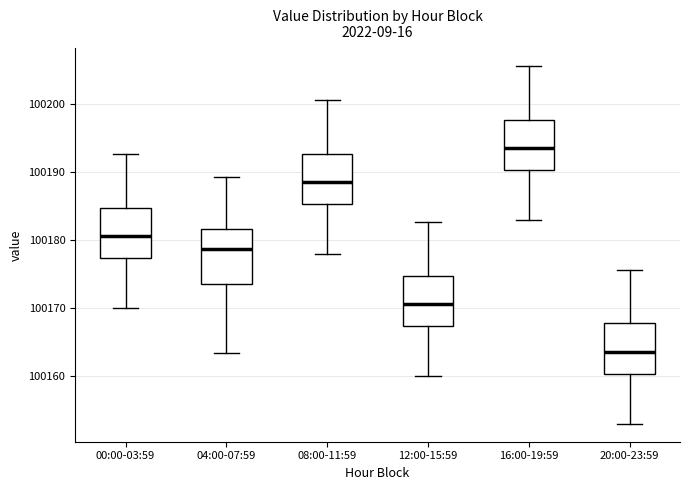

Where is the lower edge of the box for 00:00-03:59 on the y-axis? The values are not printed on the chart, so give them approximately, as read against the axis.

100177